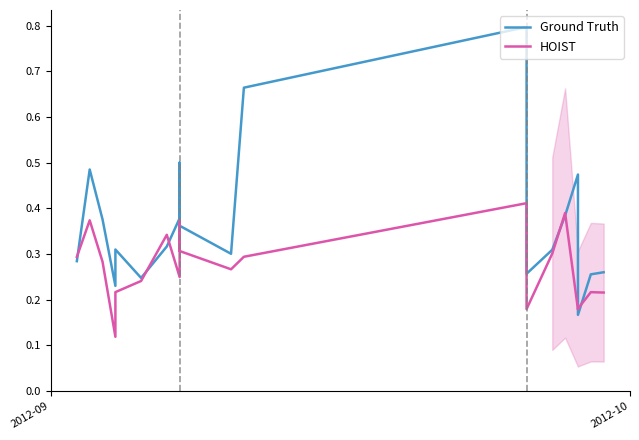

How many lines are shown in the chart?

2